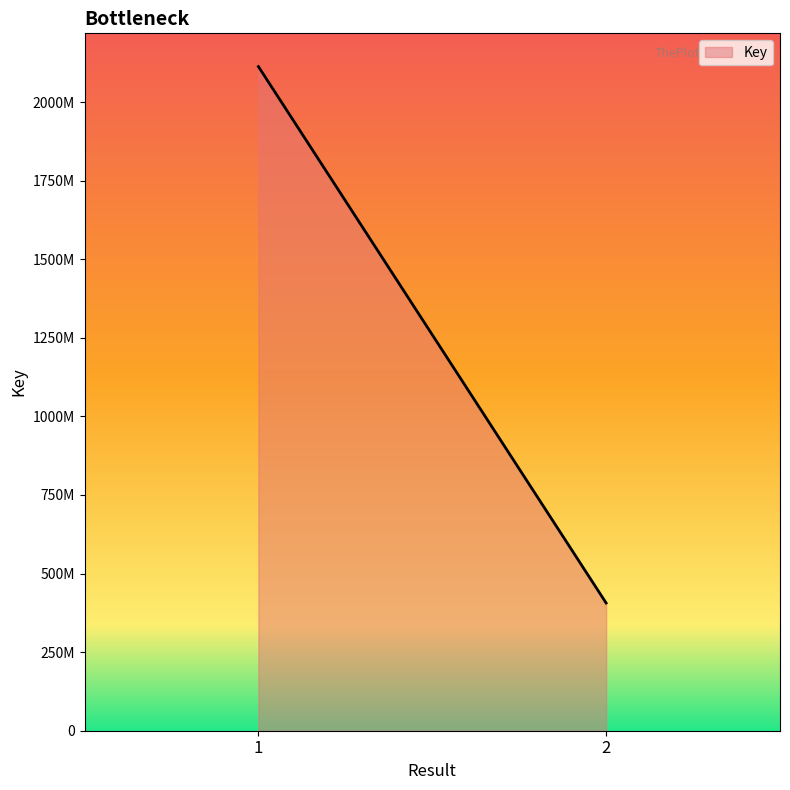

How many data points are less than 2113101189?

1